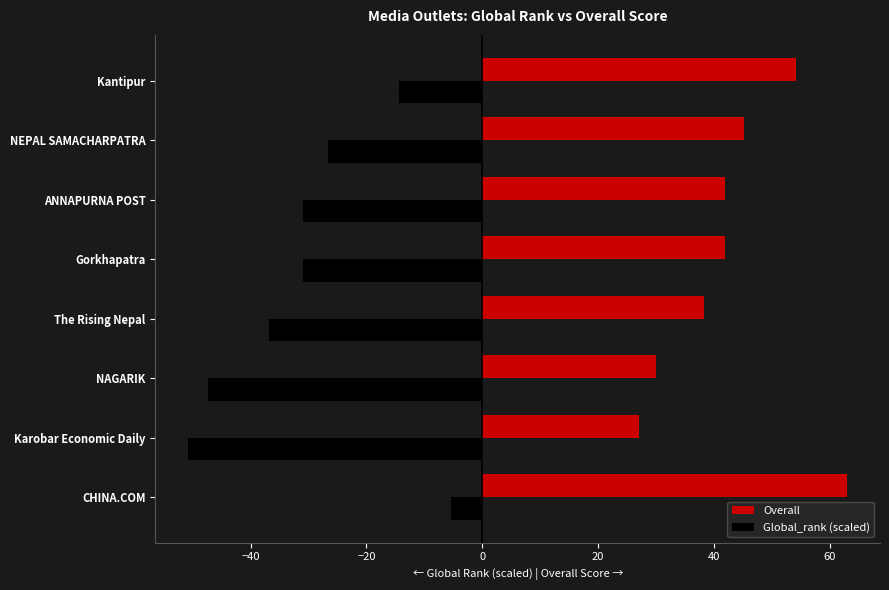

Which series changed the most between CHINA.COM and NAGARIK?

Global_rank (scaled)